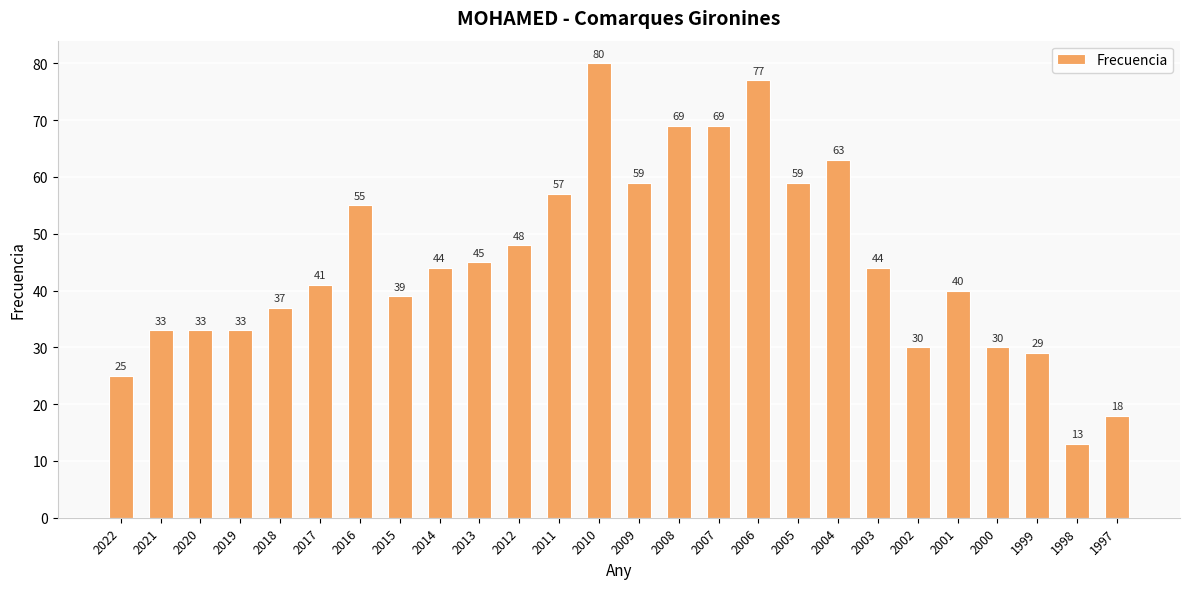

What is the approximate value at 1999, to the nearest 5?

30